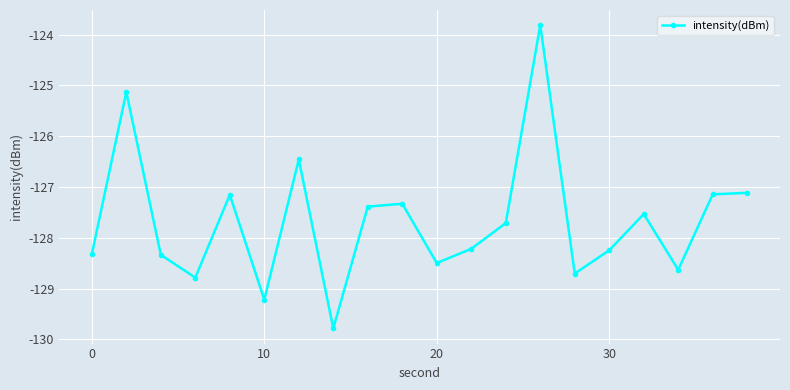

What is the sum of all values?

-2553.5